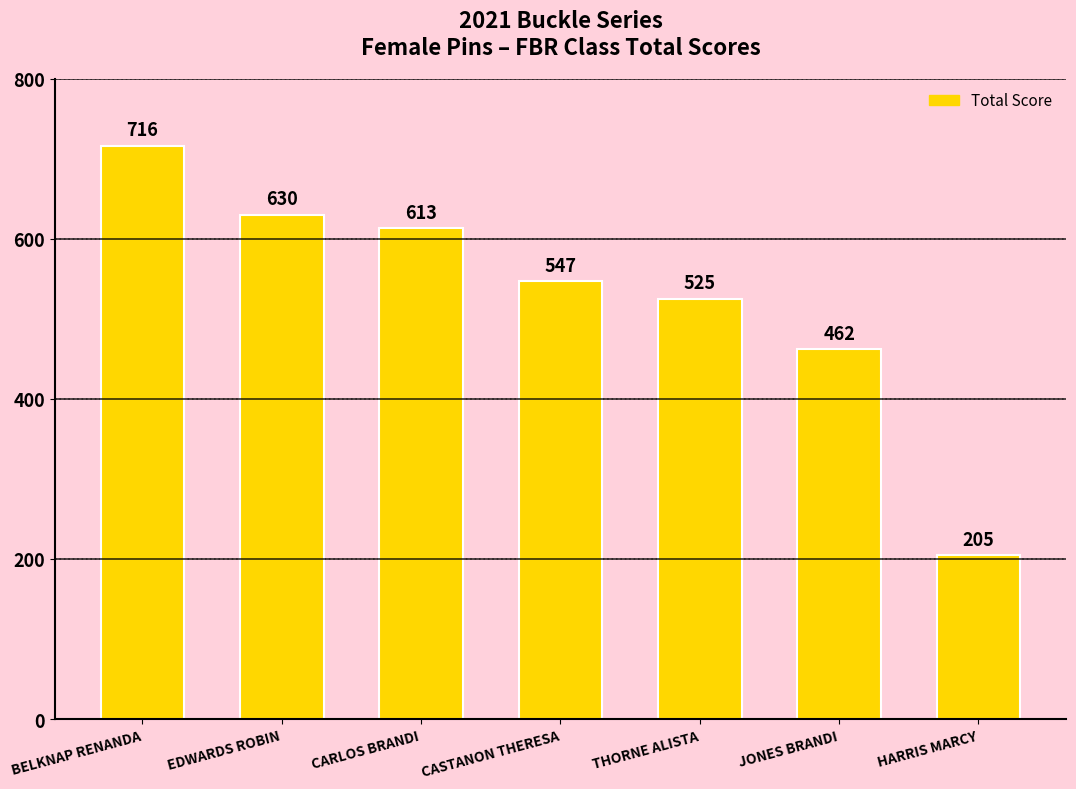

What is the difference between the maximum and minimum values?

511